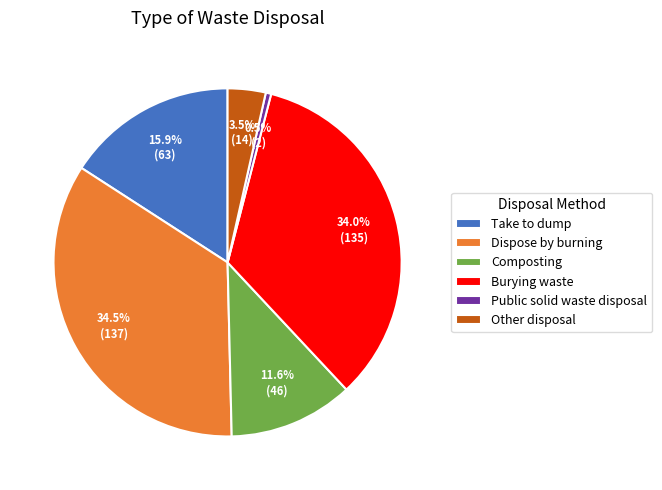

To the nearest percent, what portion does Take to dump represent?

16%